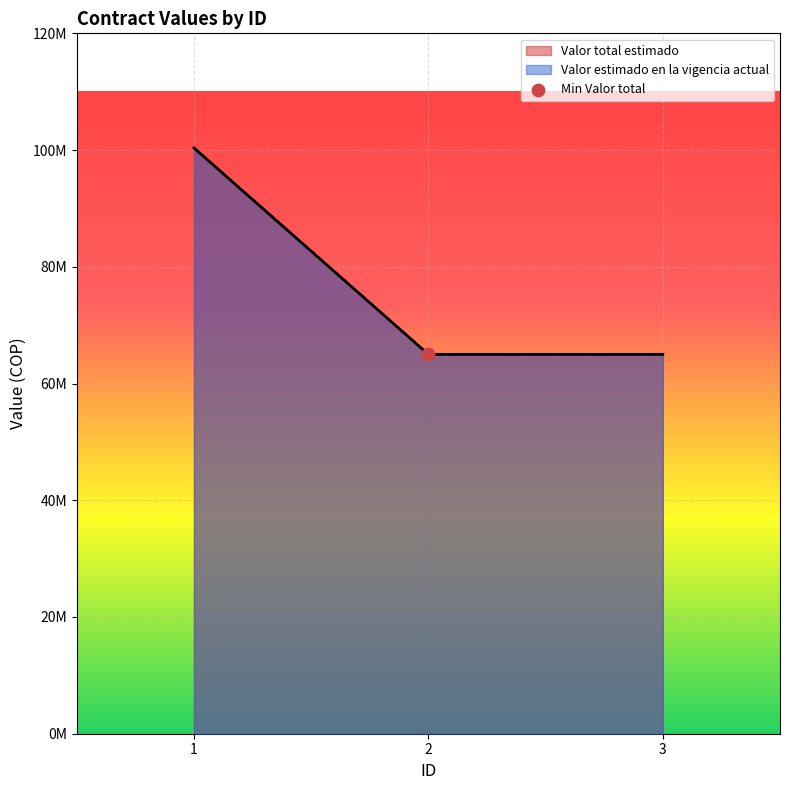

Which series reaches the minimum Y coordinate?

Valor total estimado